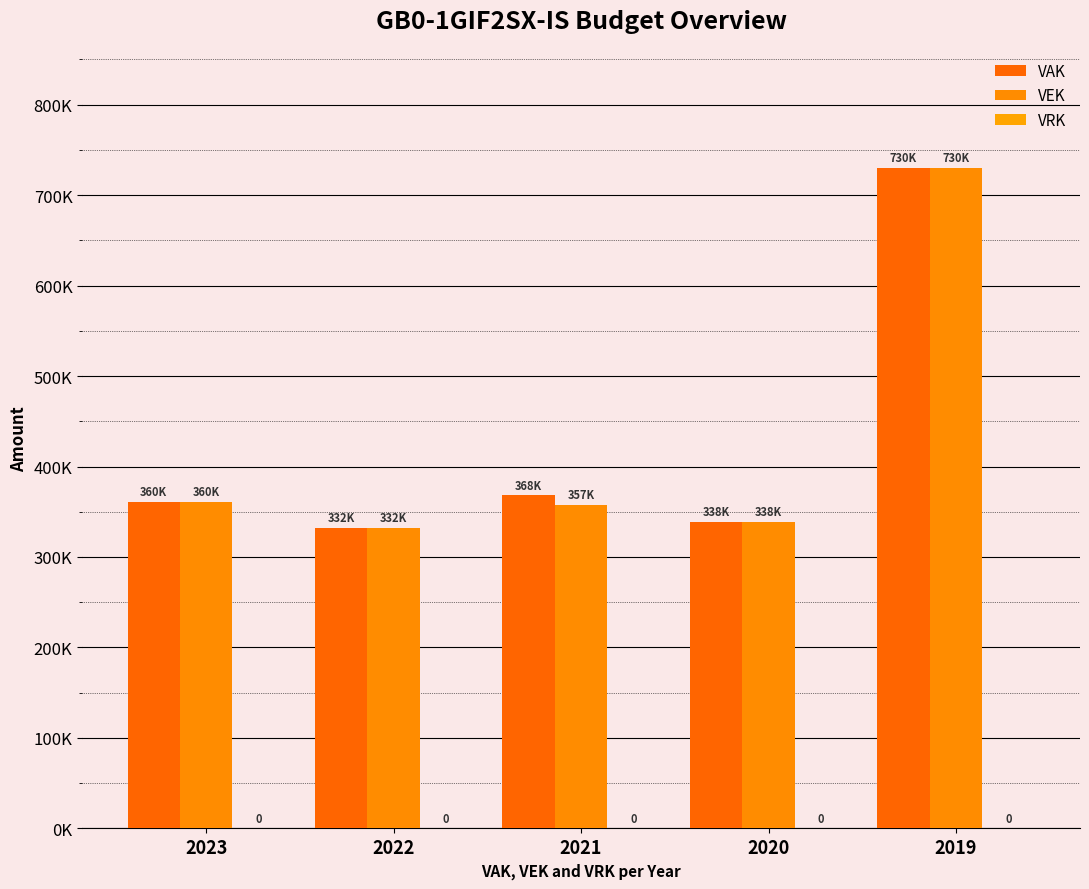

What is the value of the VAK bar at the 3rd from the left?

368137